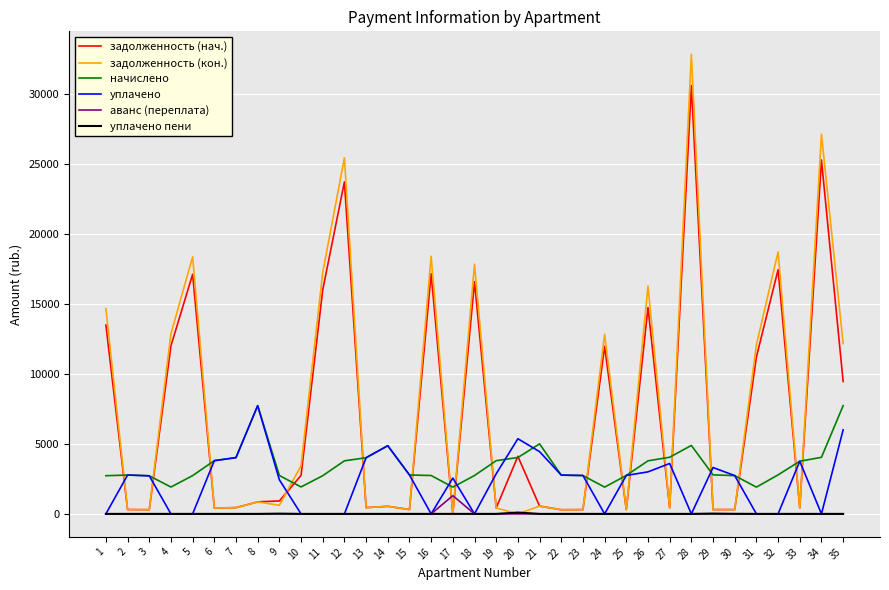

Does the chart display data point markers on the line(s)?

No